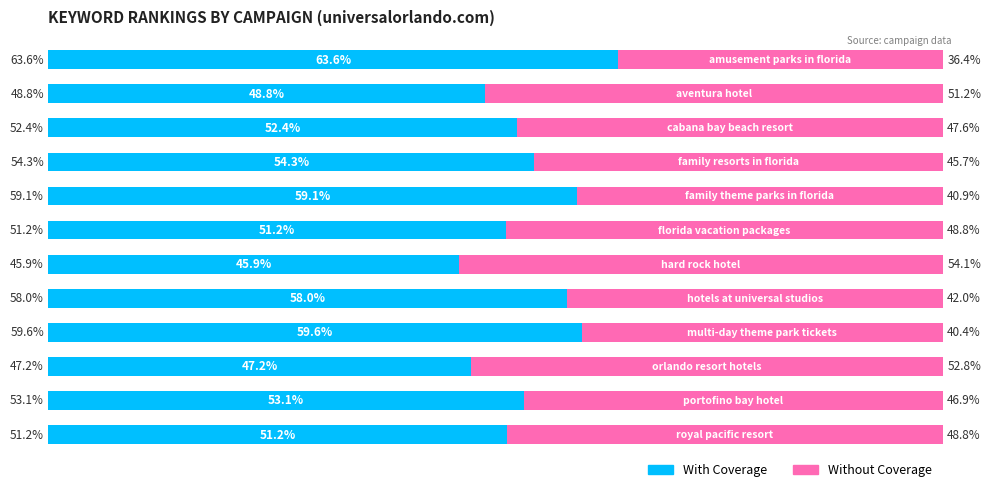

What are all the series names shown in the legend?

With Coverage, Without Coverage